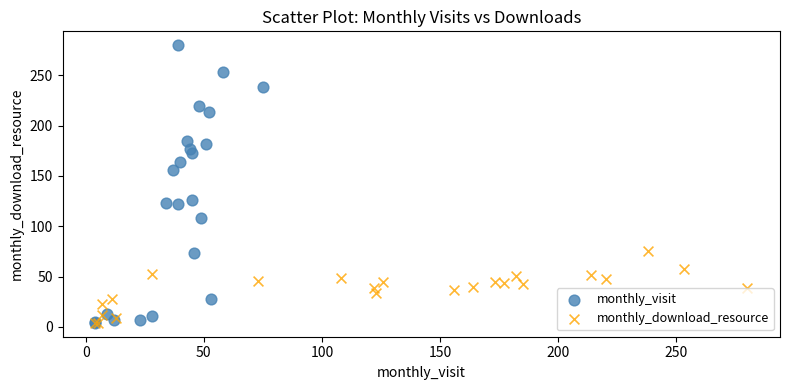

Which series has the largest Y range (max minus min)?

monthly_visit